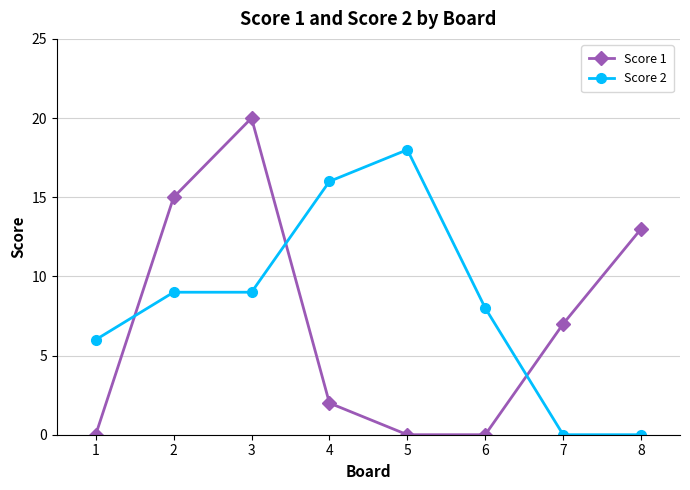

Rank the series by their maximum value, from highest to lowest.

Score 1, Score 2